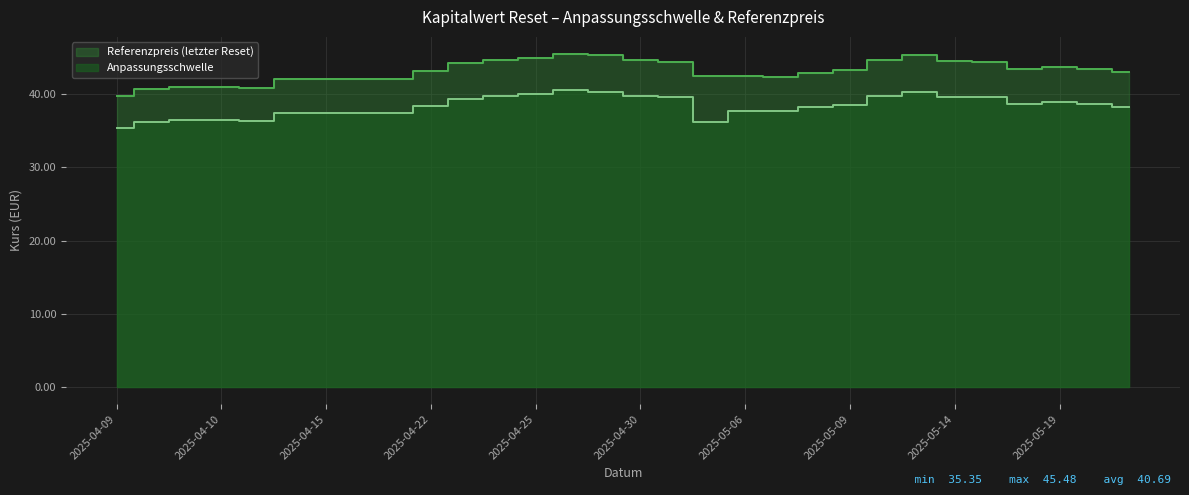

What is the spread (max minus min) of values at 2025-04-24?

4.9